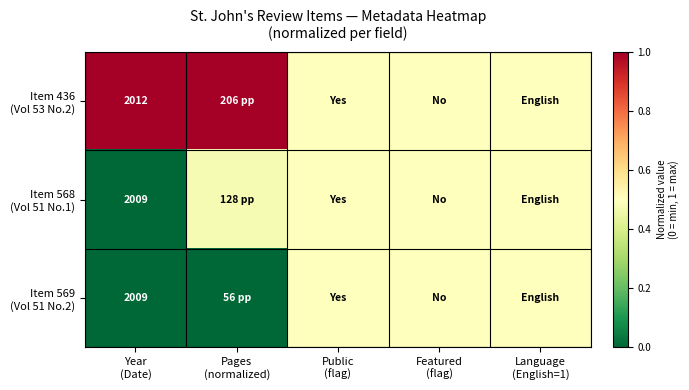

The value of Item 436 (Vol 53 No.2) at Public (flag) is 0.2. True or false?

False